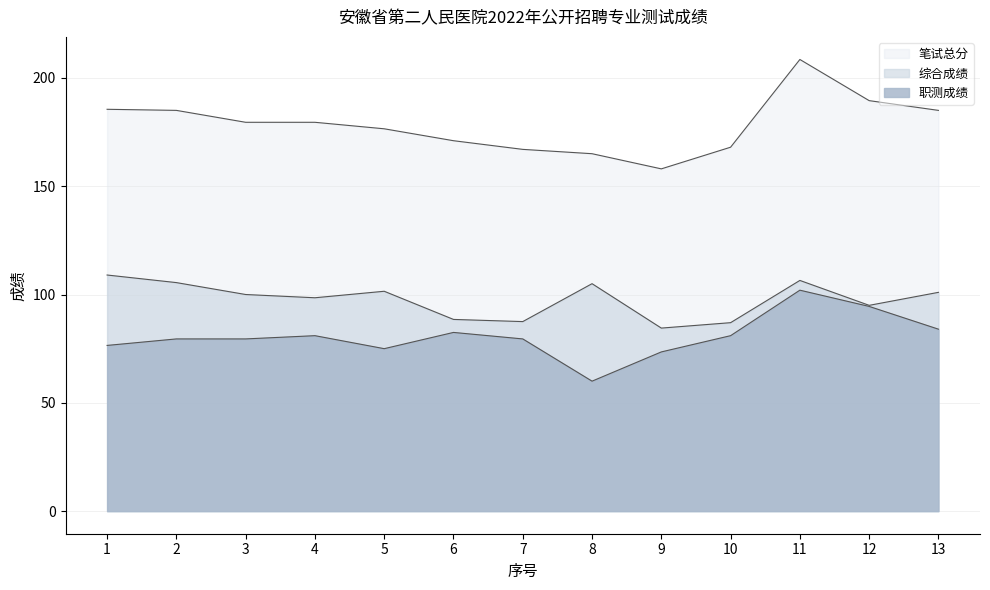

True or false: 综合成绩 and 笔试总分 cross at least once.

False